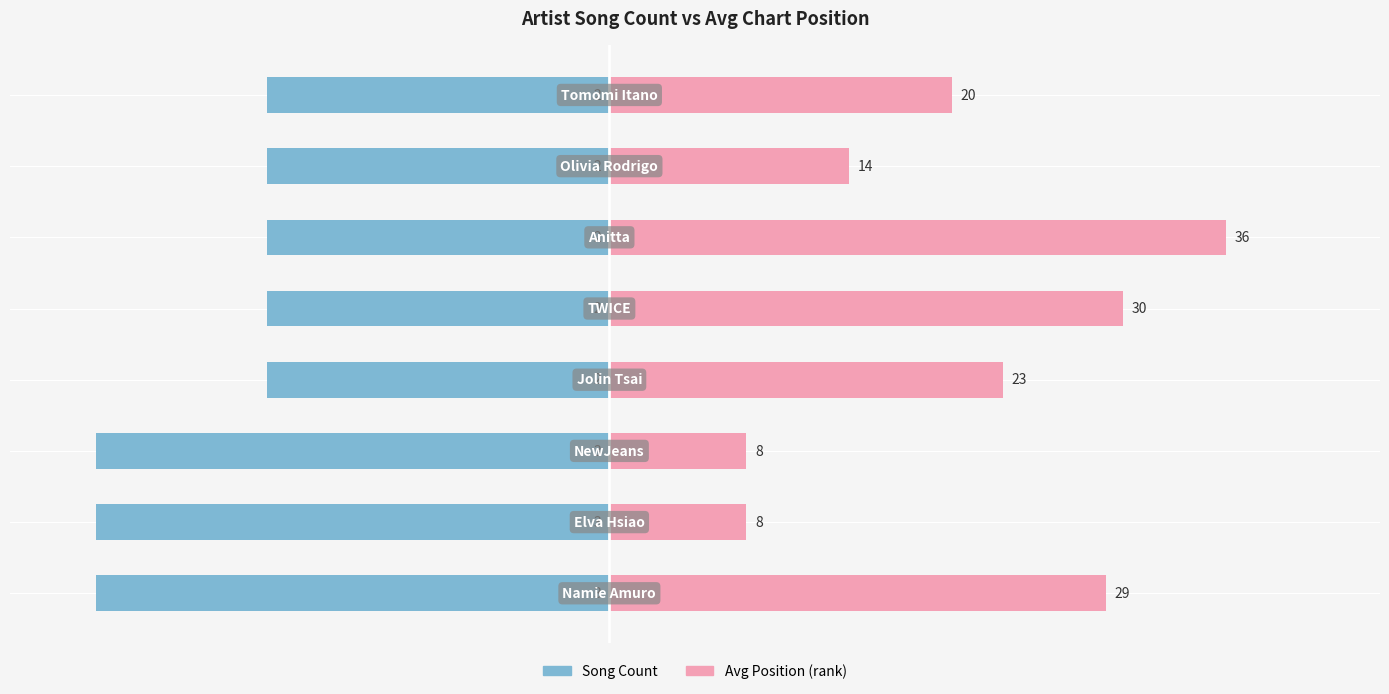

Reading left to right, extract all data points from this chart.

Song Count: 0=-30	1=-30	2=-30	3=-20	4=-20	5=-20	6=-20	7=-20
Avg Position: 0=29	1=8	2=8	3=23	4=30	5=36	6=14	7=20